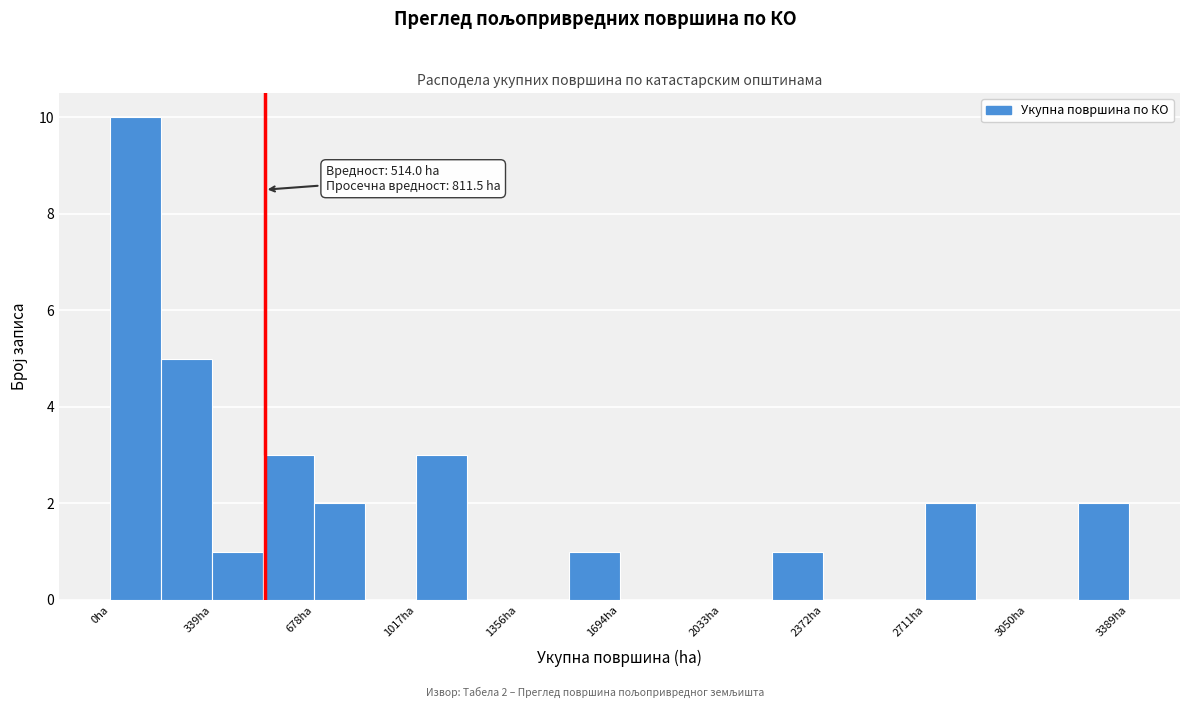

Read against the x-axis, roughly where is the centre of the tallest bar?

100